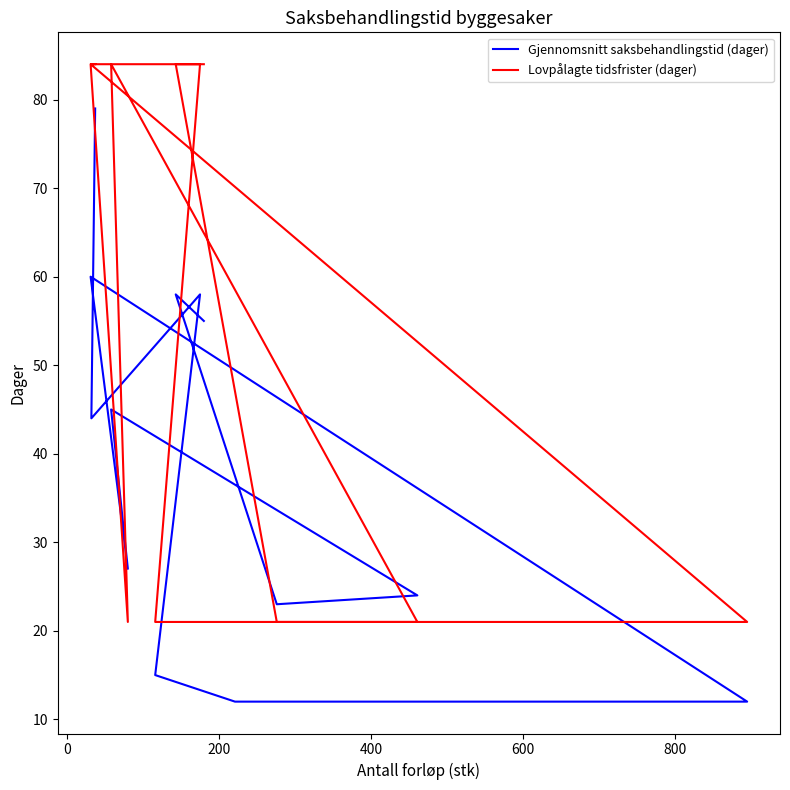

How many lines are shown in the chart?

2